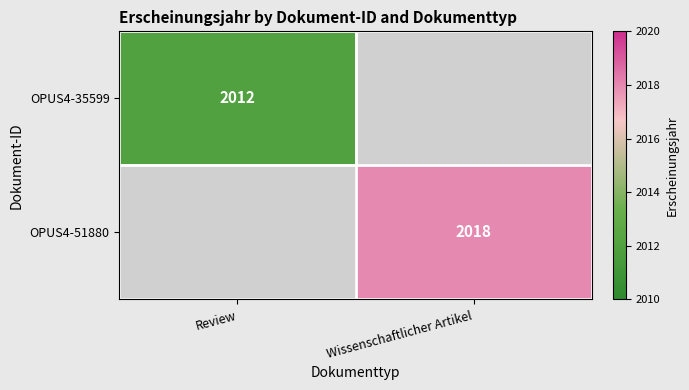

The OPUS4-51880 series shows 444.8 at Wissenschaftlicher Artikel. True or false?

False